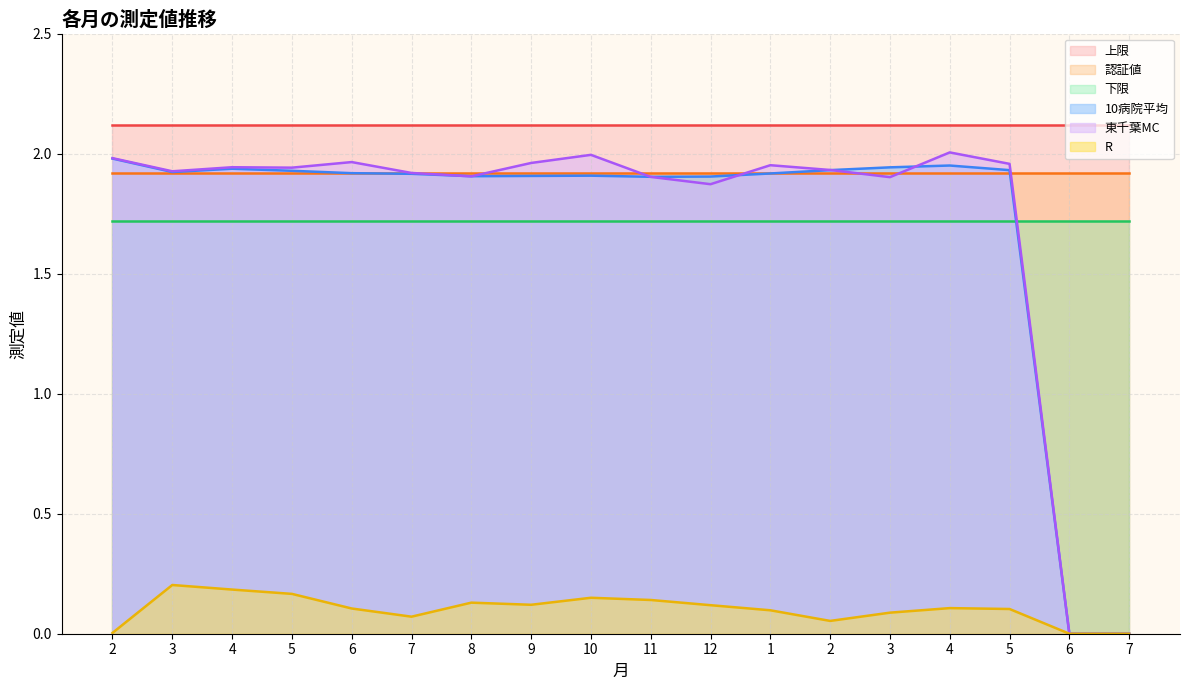

What is the sum of all 10病院平均 values?

30.8